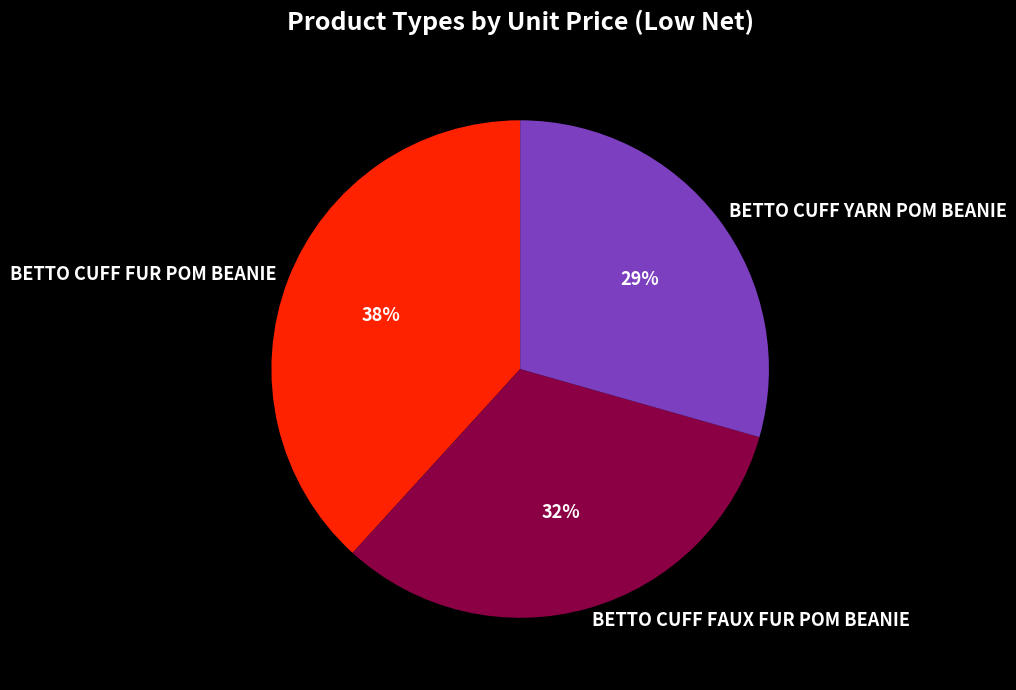

Does BETTO CUFF FAUX FUR POM BEANIE account for over 50% of the chart?

No